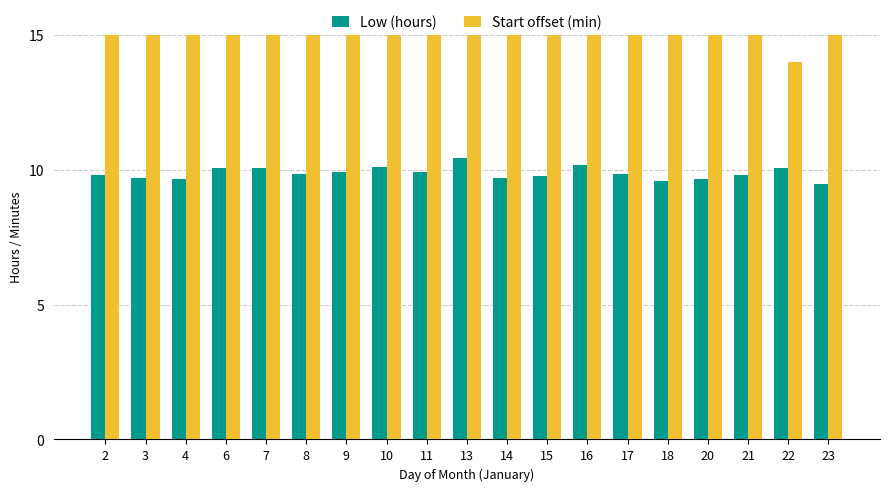

What is the total value across all series at 13?

29.4